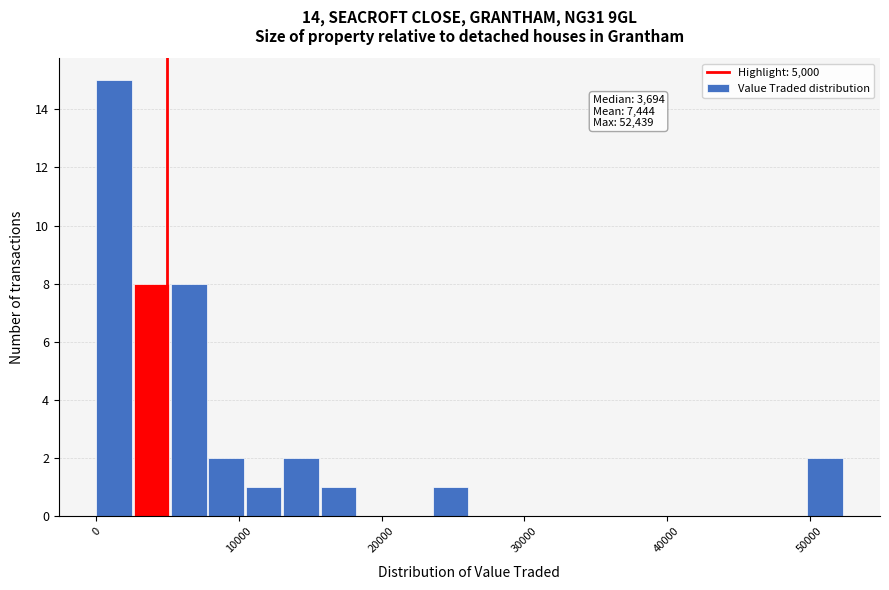

Read against the x-axis, roughly where is the centre of the tallest bar?

1000